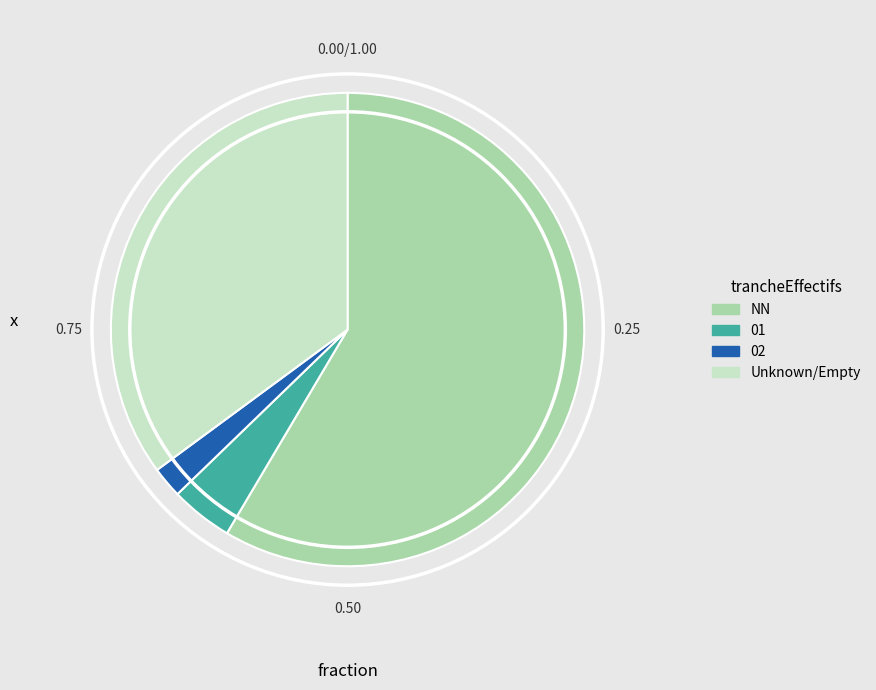

How many segments does this pie chart have?

4